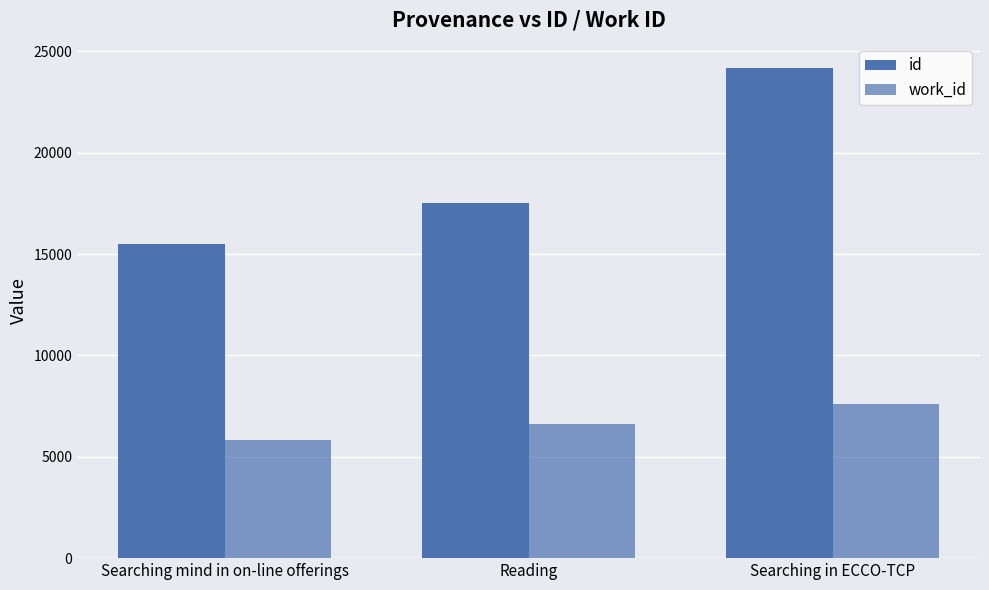

How many bars are there in each group?

2